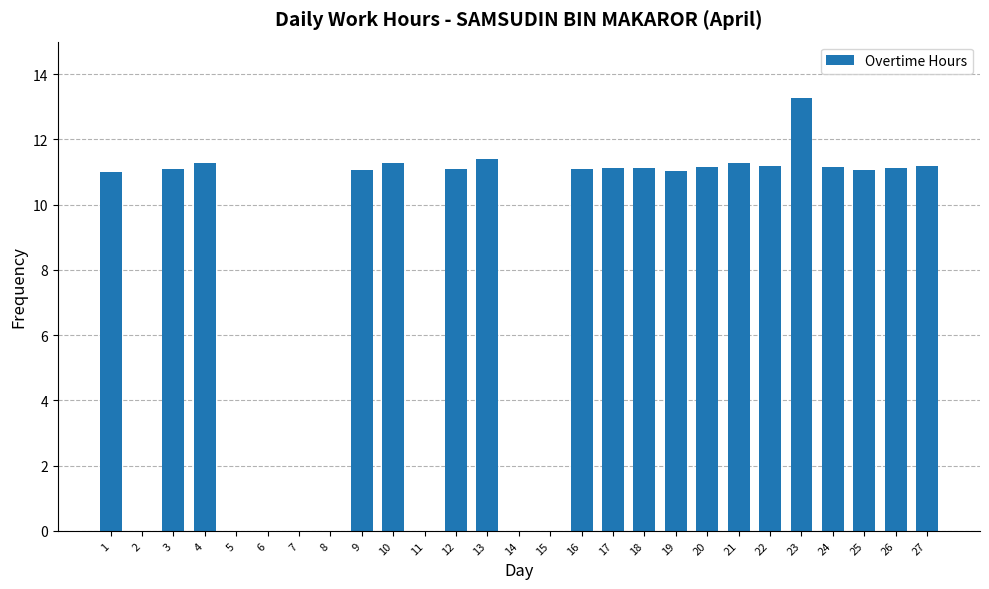

What is the sum of the values at 13 and 21?

22.7